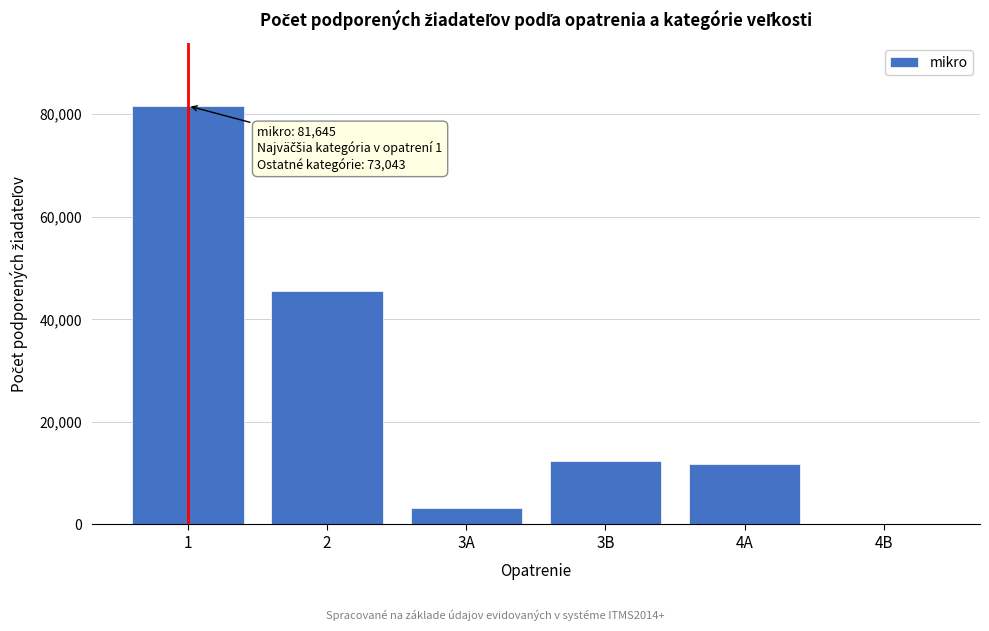

Reading left to right, list all the values displayed in this chart.

1=81645	2=45473	3A=3141	3B=12420	4A=11858	4B=151